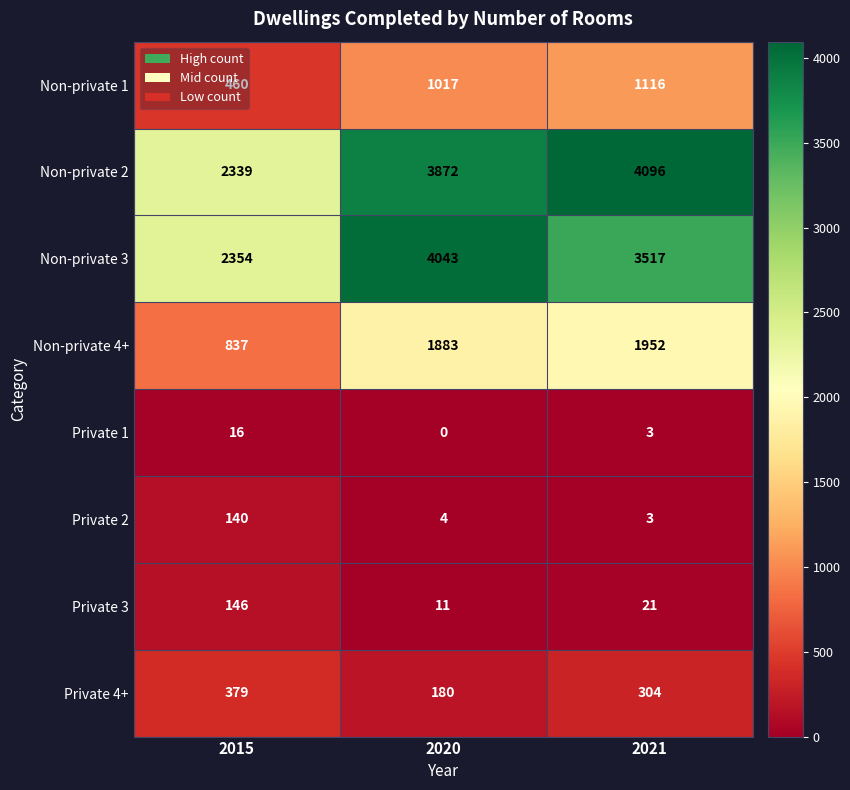

Which series changed the most between 2015 and 2021?

Non-private 2